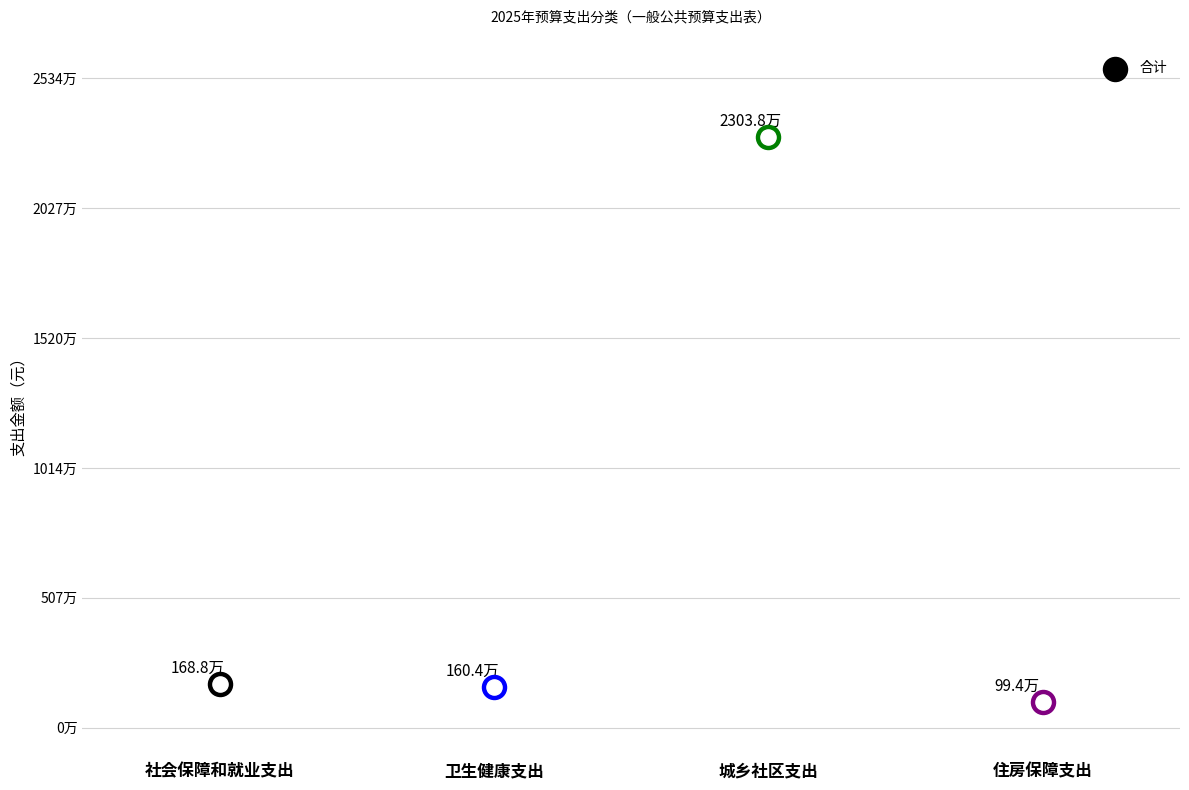

What is the change in value from 城乡社区支出 to 住房保障支出?

-22043644.7